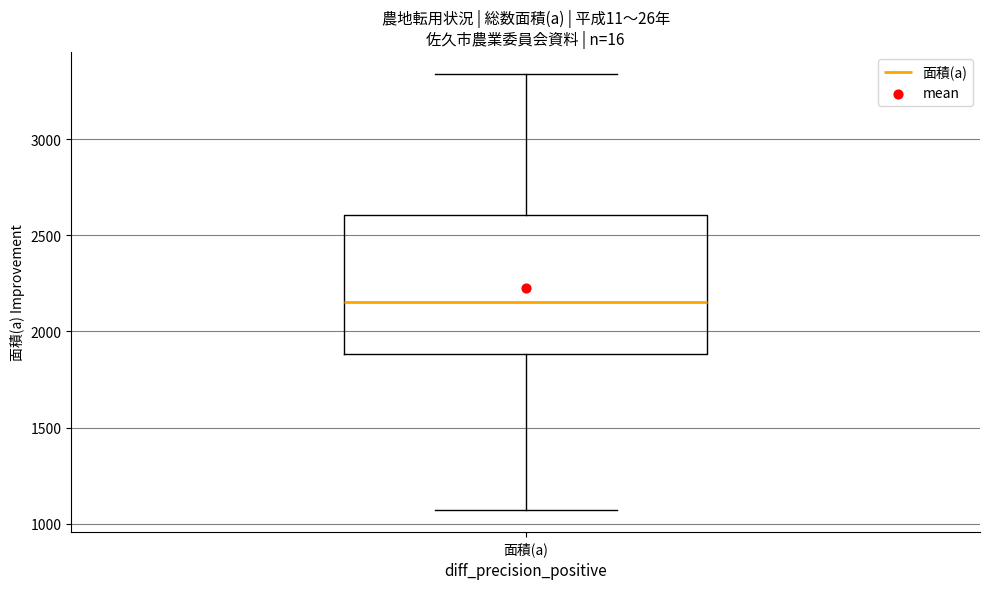

Read this box plot against the y-axis: the position of the median line, the range covered by the box, and the ends of both whiskers. The values are not printed on the chart, so give them approximately, as read against the axis.

median 2150, box 1900 to 2600, whiskers 1050 to 3350